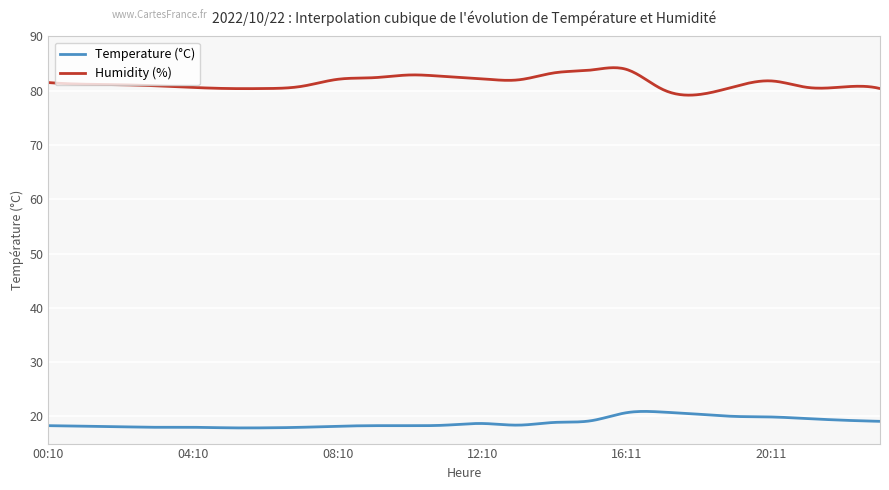

What is the maximum value for Humidity (%)?

84.2